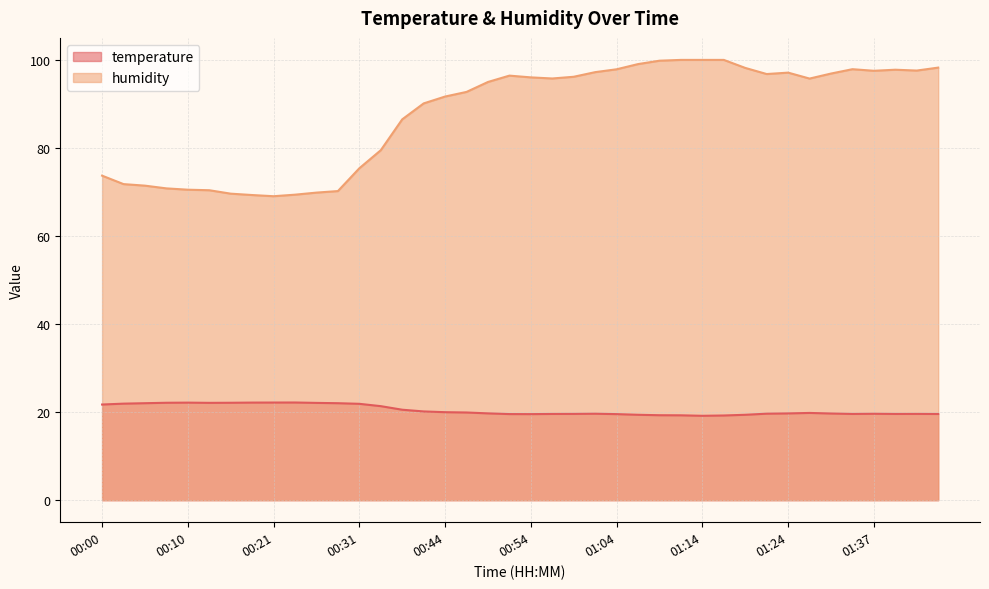

Read the temperature value at 01:01.

19.6